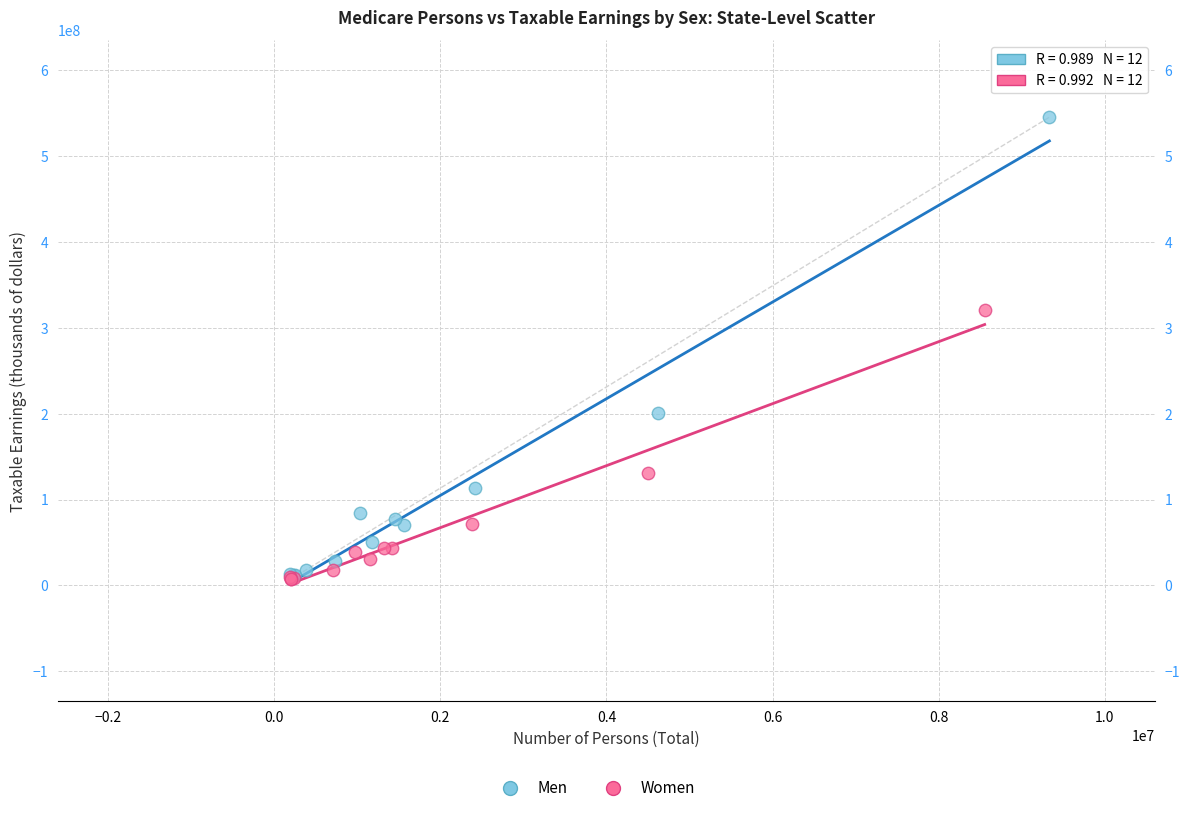

Which series has the widest spread of Y values?

Men